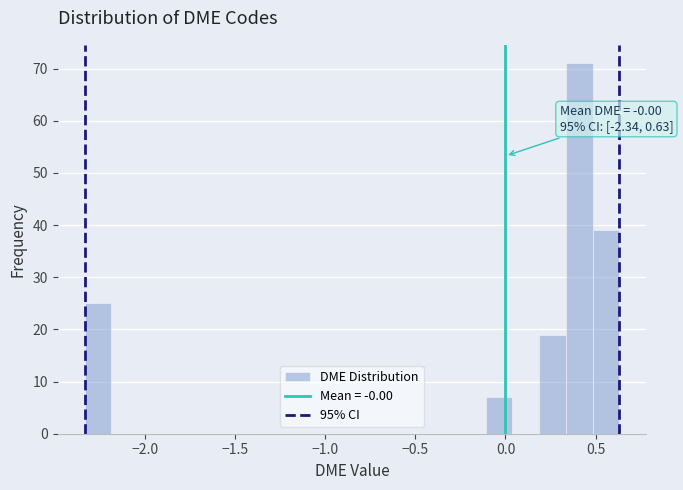

Read against the x-axis, roughly where is the centre of the tallest bar?

0.40